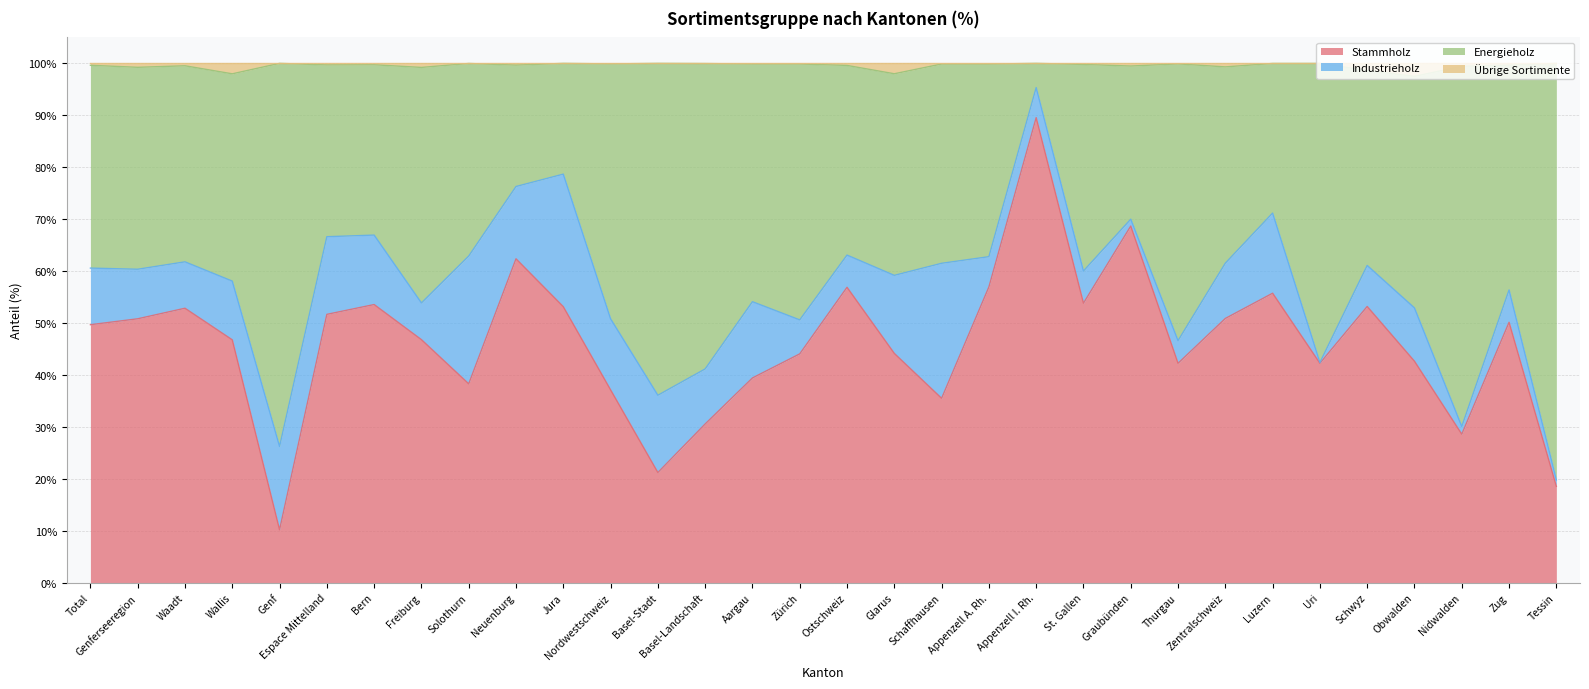

Is the value of Stammholz at Graubünden greater than the value of Energieholz at Freiburg?

Yes